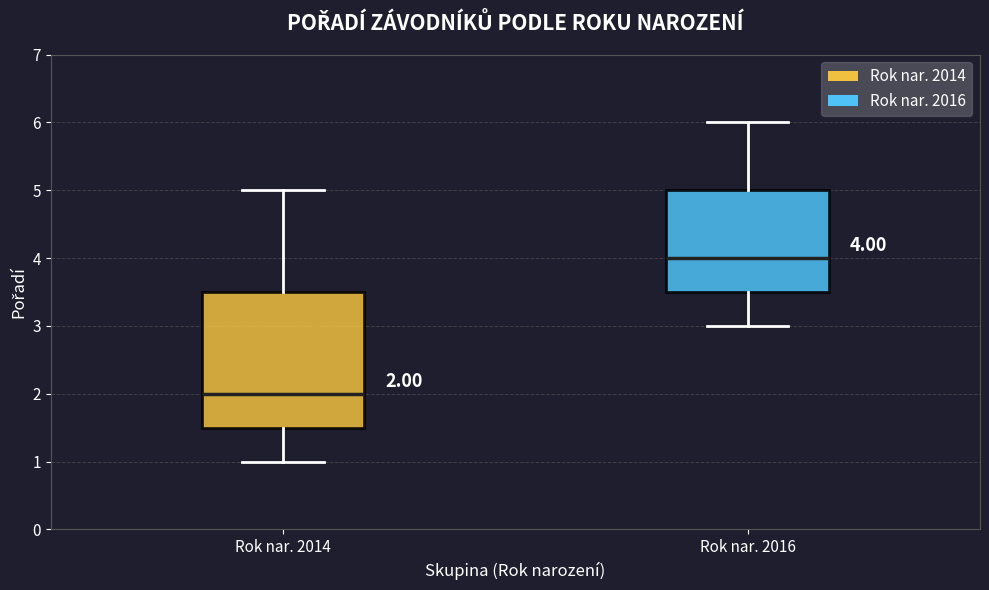

Which box is the tallest, from its lower edge to its upper edge?

Rok nar. 2014